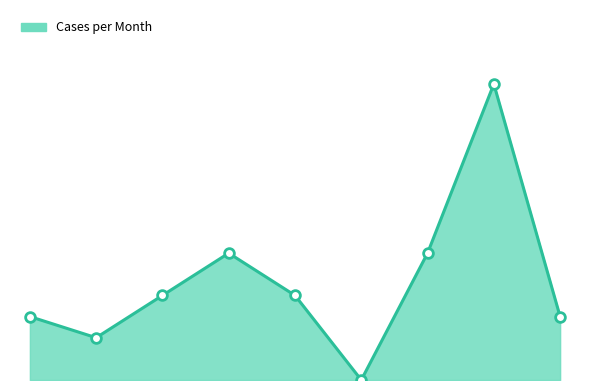

Reading right to left, transcribe all the data shown in this chart.

3	14	6	0	4	6	4	2	3